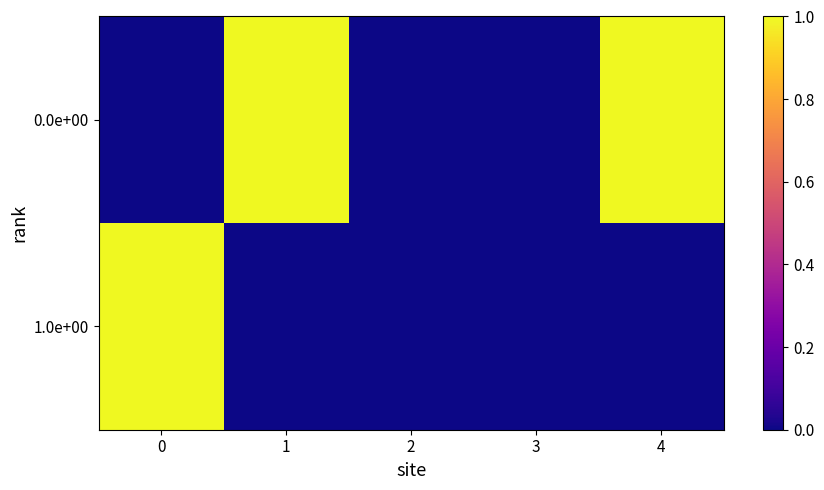

Rank the series at 2 from lowest to highest value.

0.0e+00, 1.0e+00